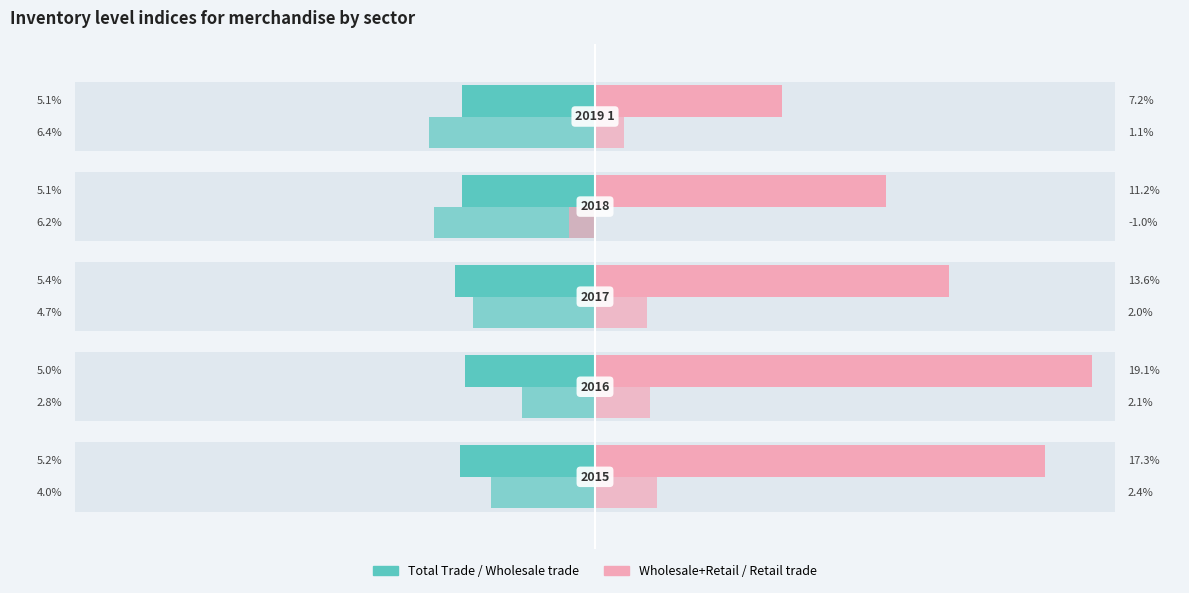

The value of Wholesale and retail trade at 0 is 4.2. True or false?

False